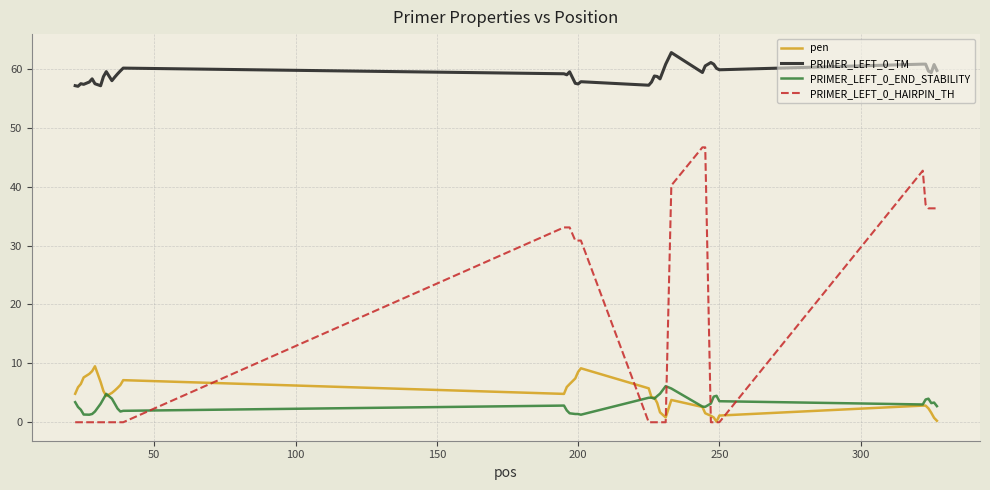

Which series ends up on top after the final intersection of PRIMER_LEFT_0_END_STABILITY and PRIMER_LEFT_0_HAIRPIN_TH?

PRIMER_LEFT_0_HAIRPIN_TH